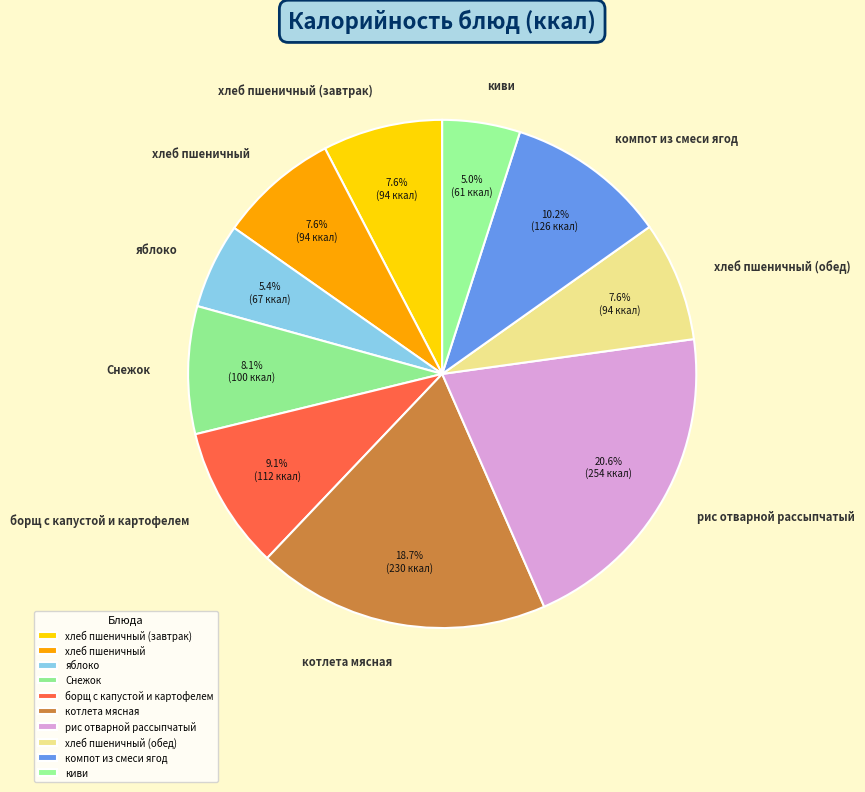

How many slices are in this pie chart?

10